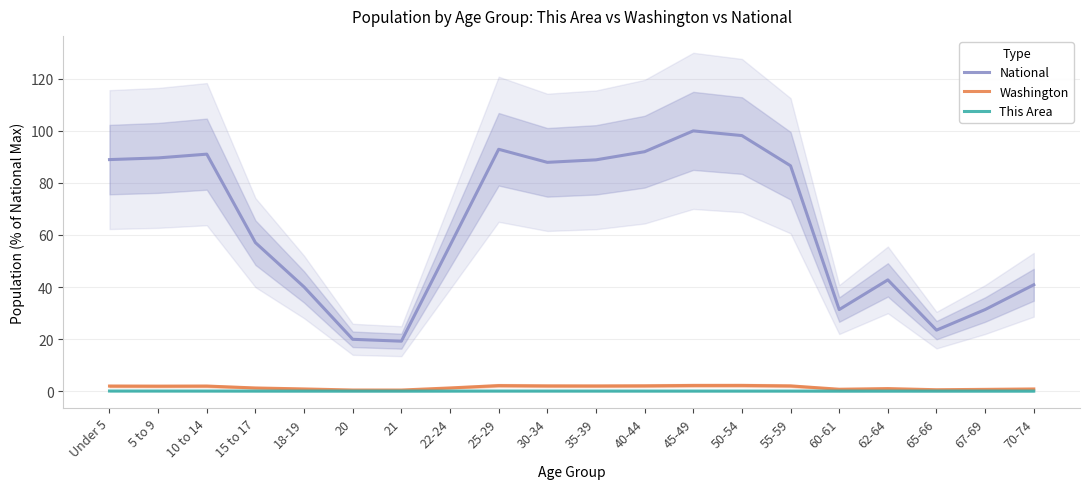

Which category has the highest value in the Washington series?

50-54